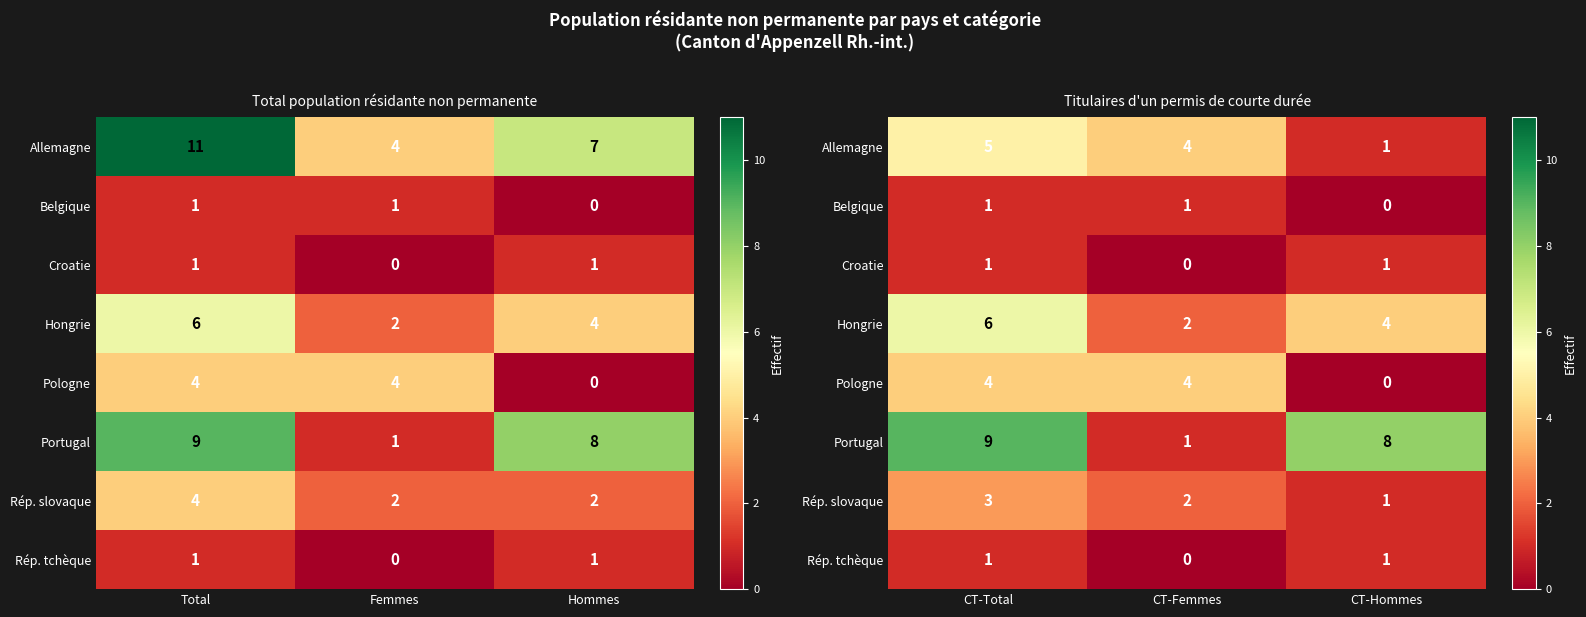

Rank the categories by Croatie value from lowest to highest.

CT-Femmes, CT-Total, CT-Hommes